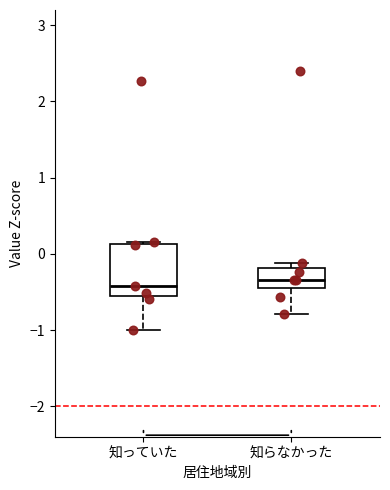

Where is the upper edge of the box for 知らなかった on the y-axis? The values are not printed on the chart, so give them approximately, as read against the axis.

-0.2